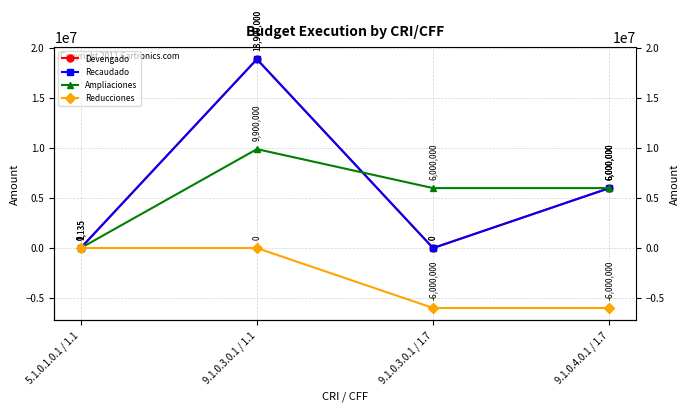

Is the value of Reducciones at 9.1.0.3.0.1 / 1.7 greater than the value of Devengado at 9.1.0.3.0.1 / 1.7?

No